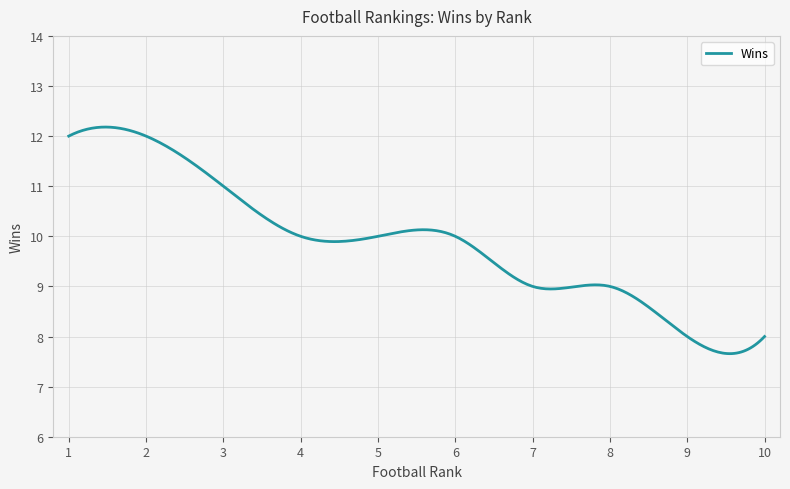

What is the difference between the maximum and minimum values?

4.5